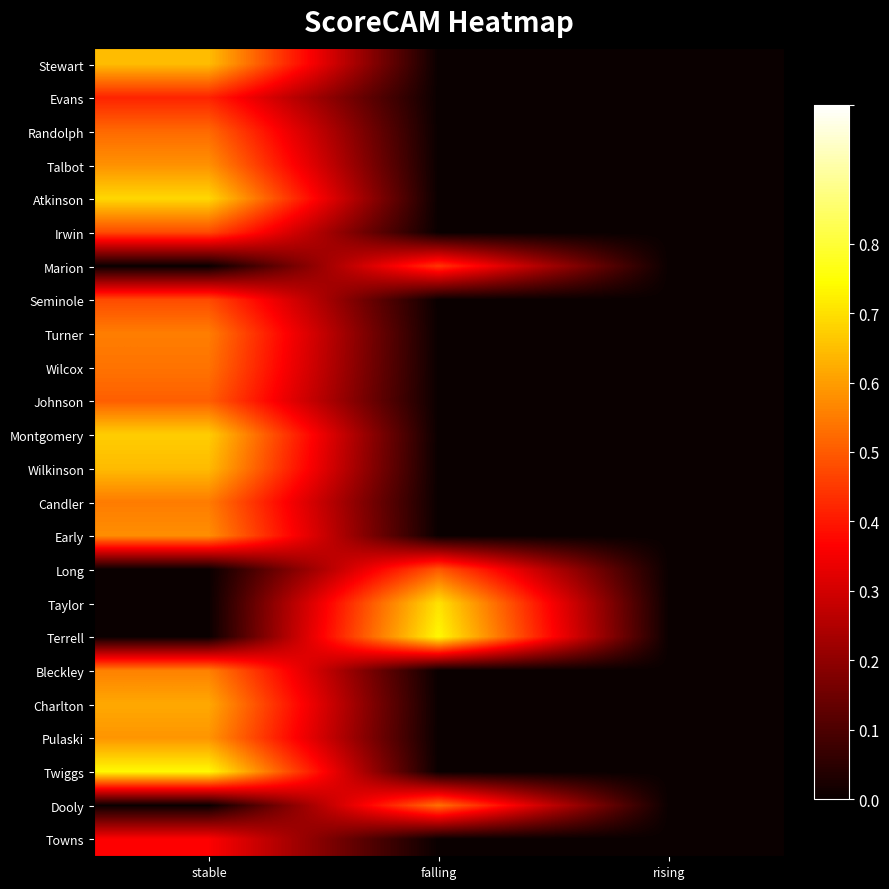

How many data points does each series have?

3